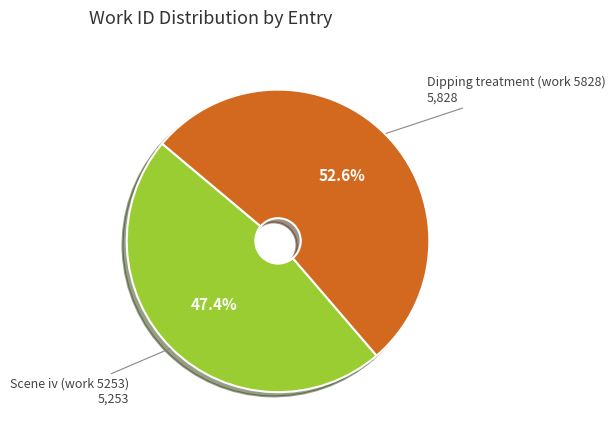

Rank the categories by value from highest to lowest.

Dipping treatment (work 5828), Scene iv (work 5253)